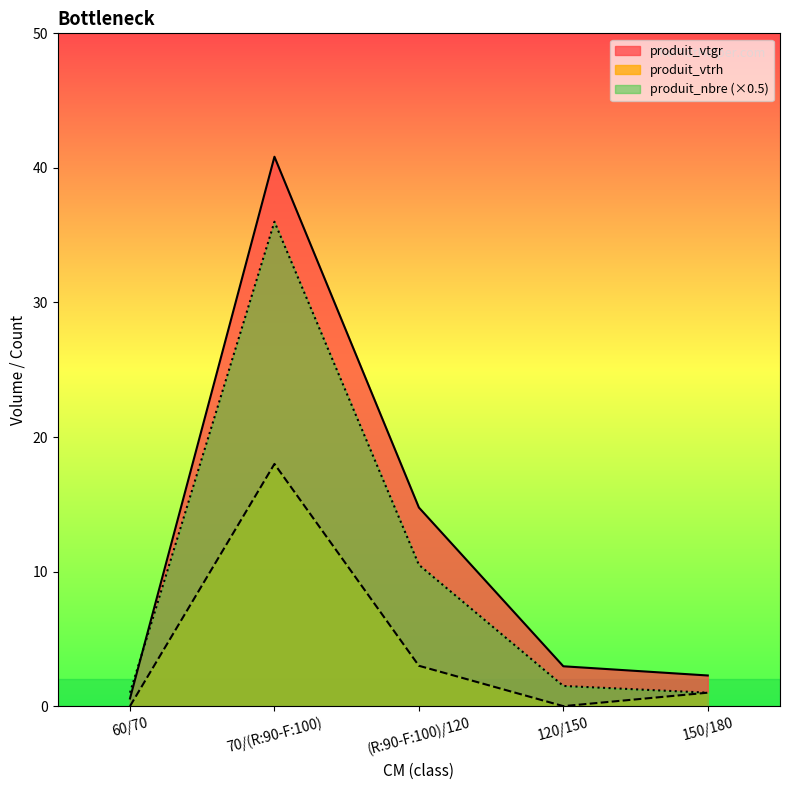

What are all the series names shown in the legend?

produit_vtgr, produit_vtrh, produit_nbre (×0.5)